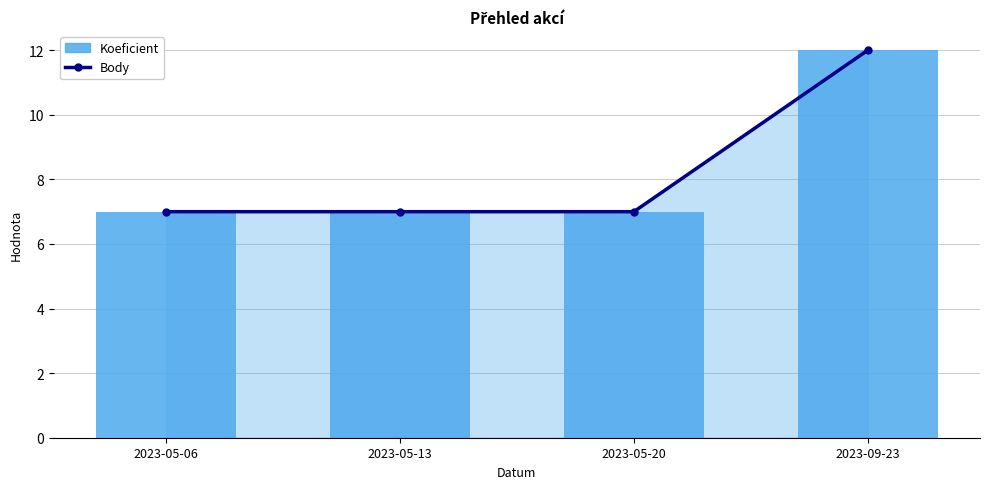

At 2023-05-06, list the series in order from smallest to largest.

Body, Koeficient